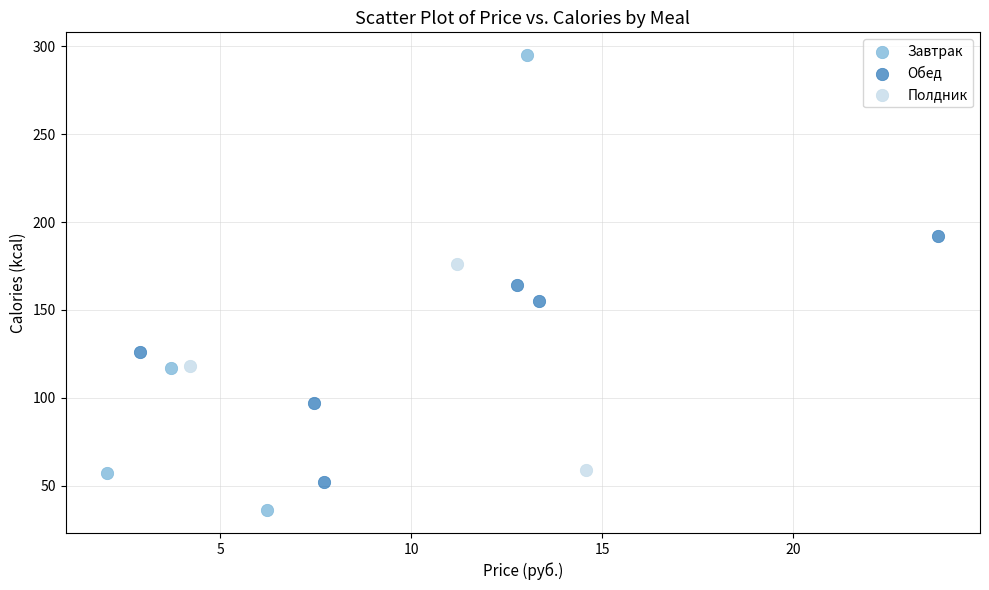

What are all the series names shown in the legend?

Завтрак, Обед, Полдник